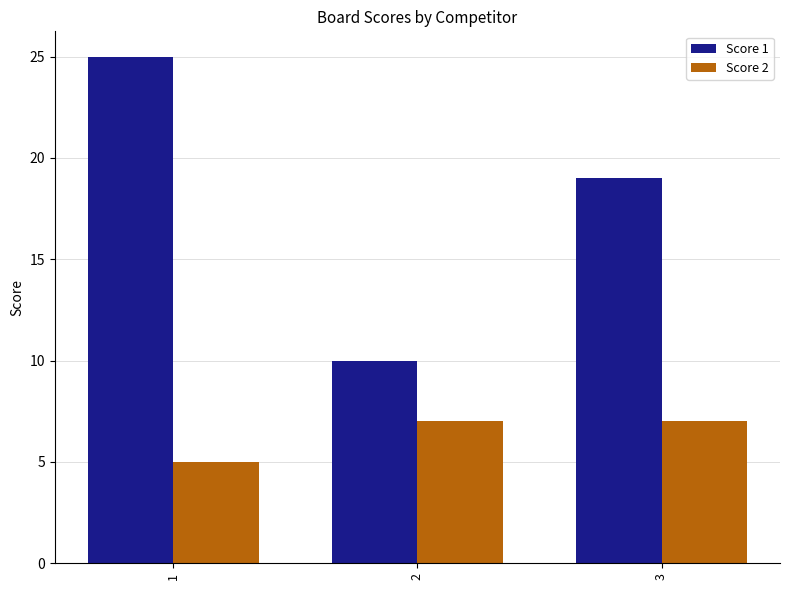

Rank the series by their average value, from lowest to highest.

Score 2, Score 1